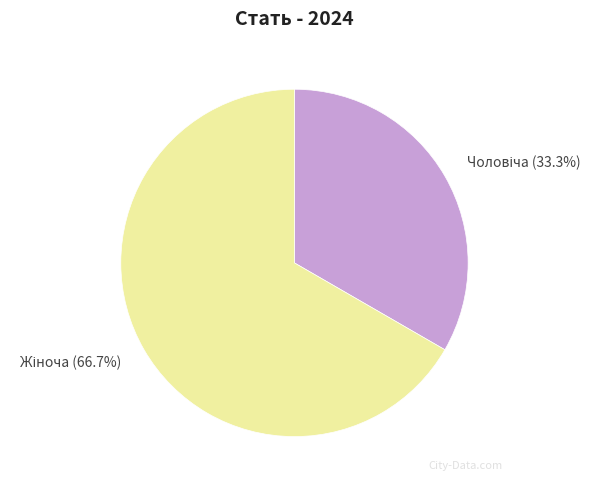

Count the number of slices in the pie.

2